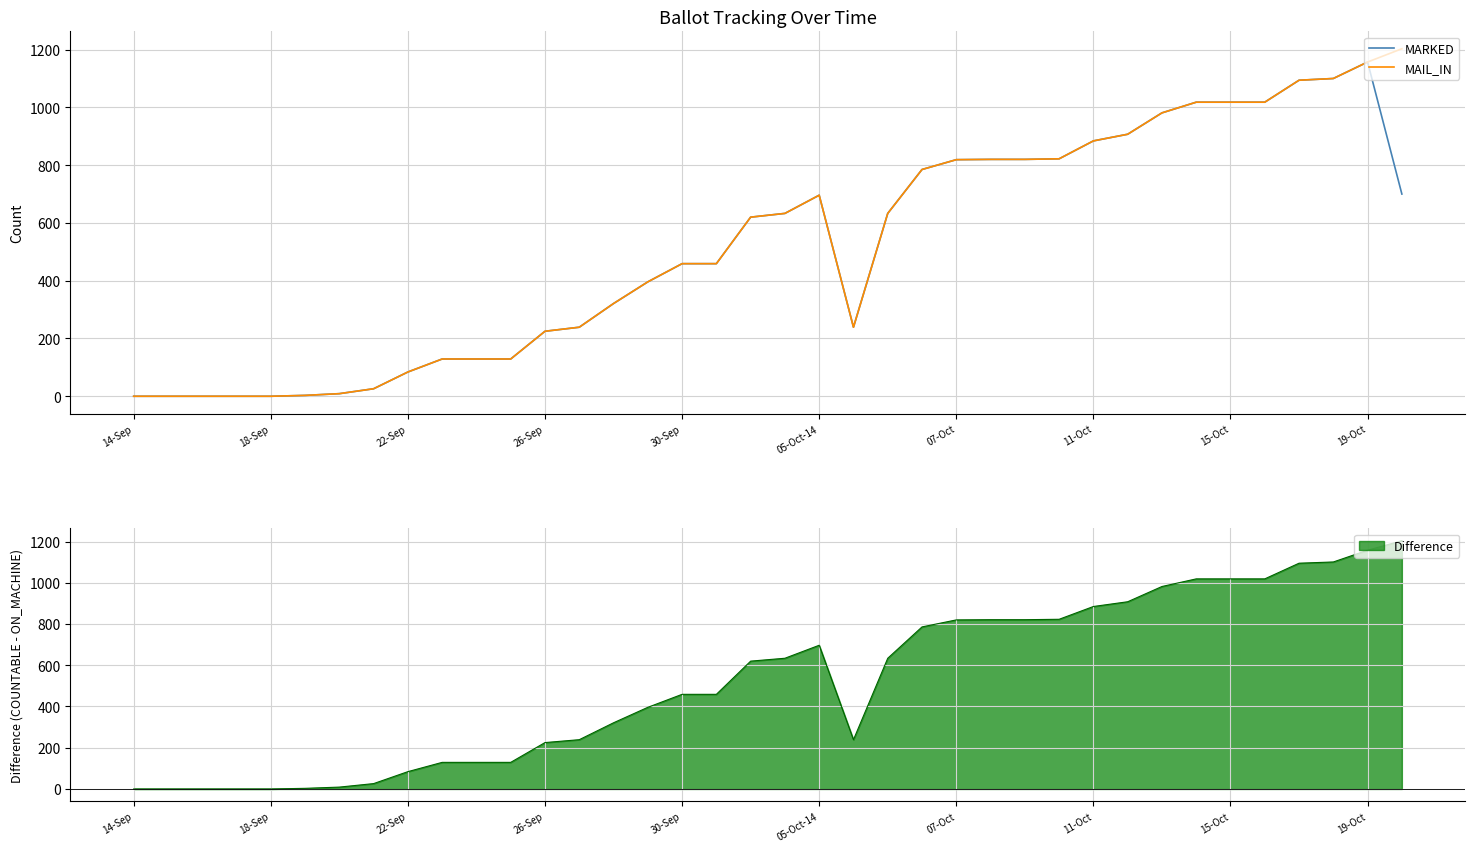

At which category does MARKED reach its first local peak?

05-Oct-14